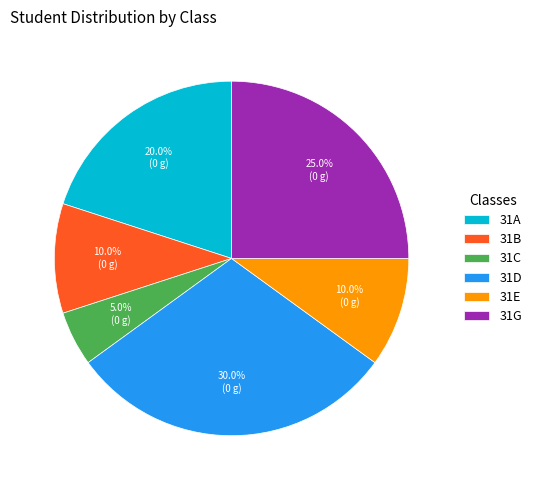

What percentage do 31C and 31E together represent?

15.0%